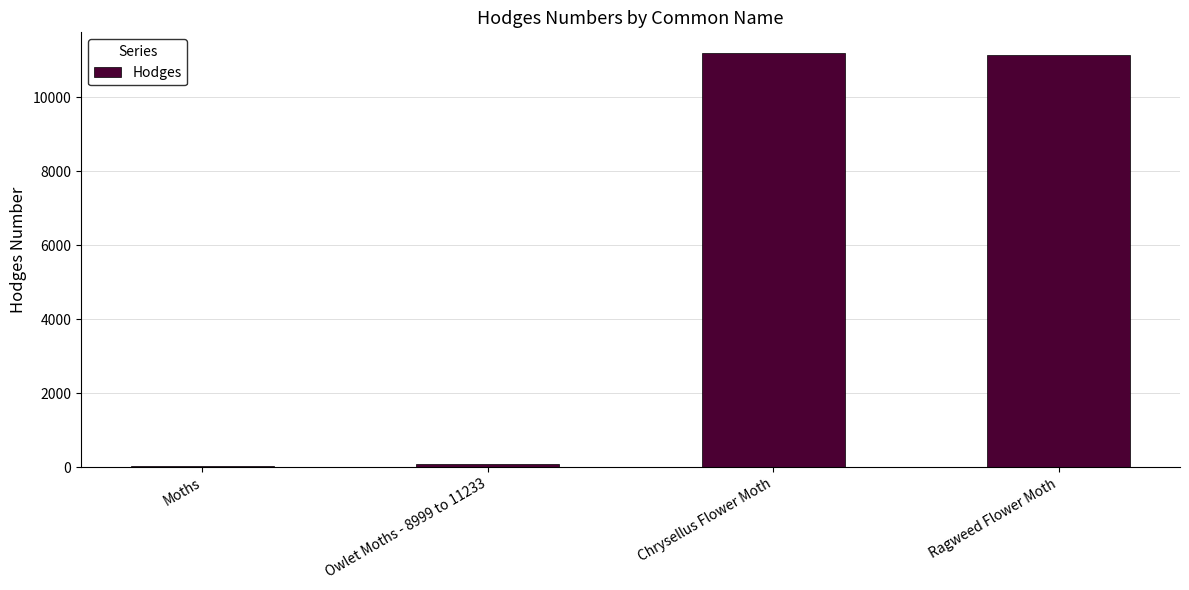

What is the greatest value displayed?

11199.0